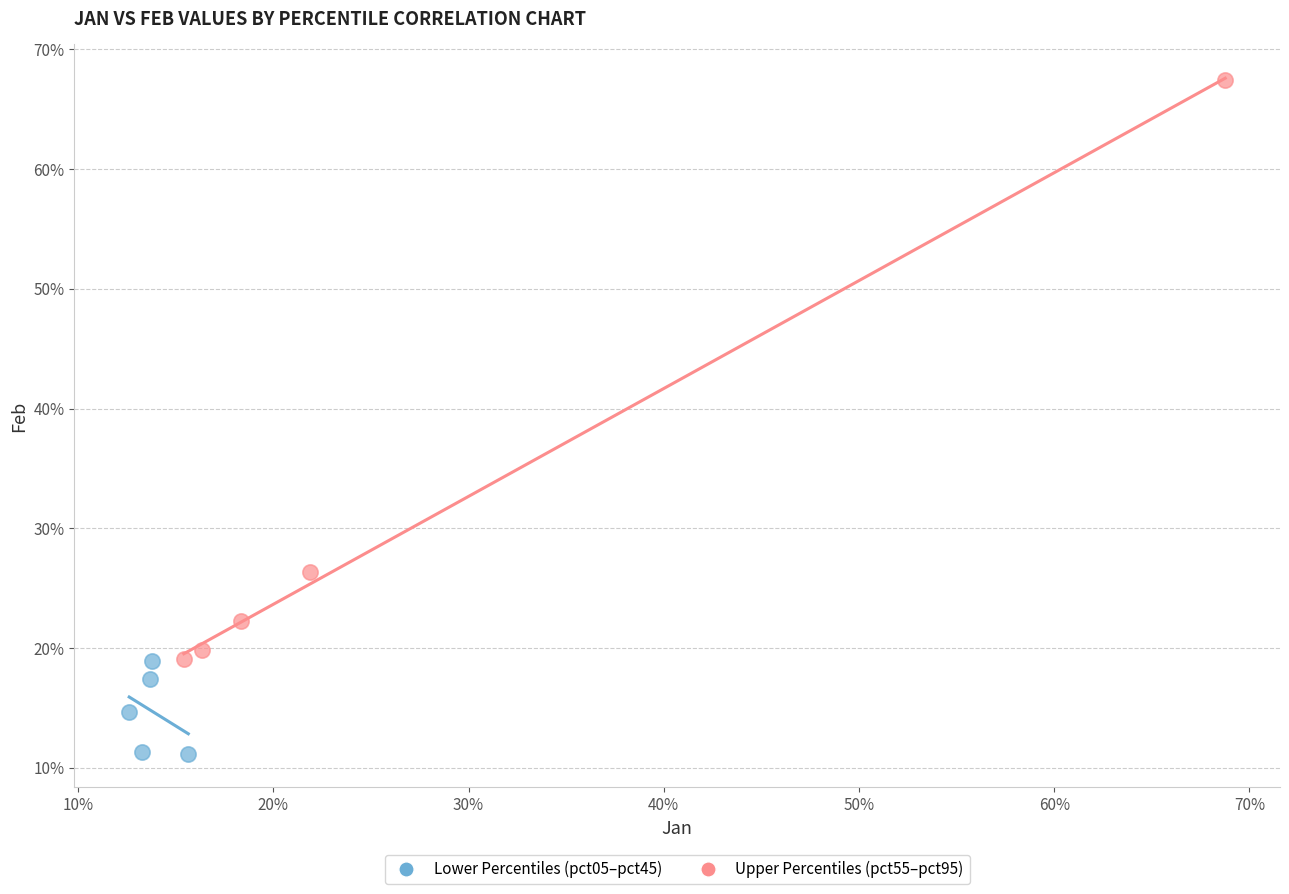

Which series has the widest spread of Y values?

Upper Percentiles (pct55–pct95)